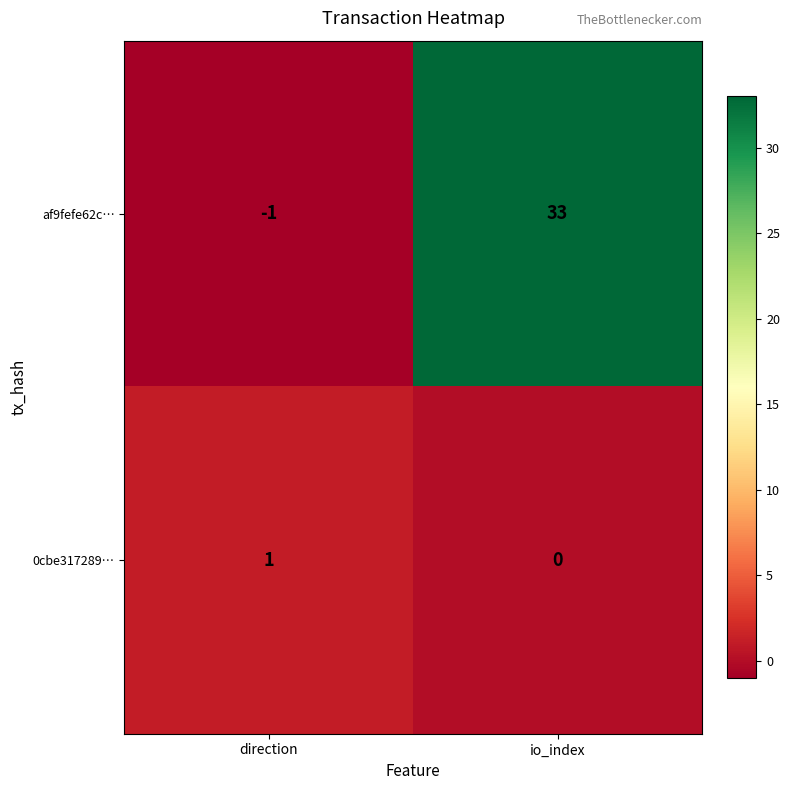

How many negative values does the af9fefe62c… series have?

1